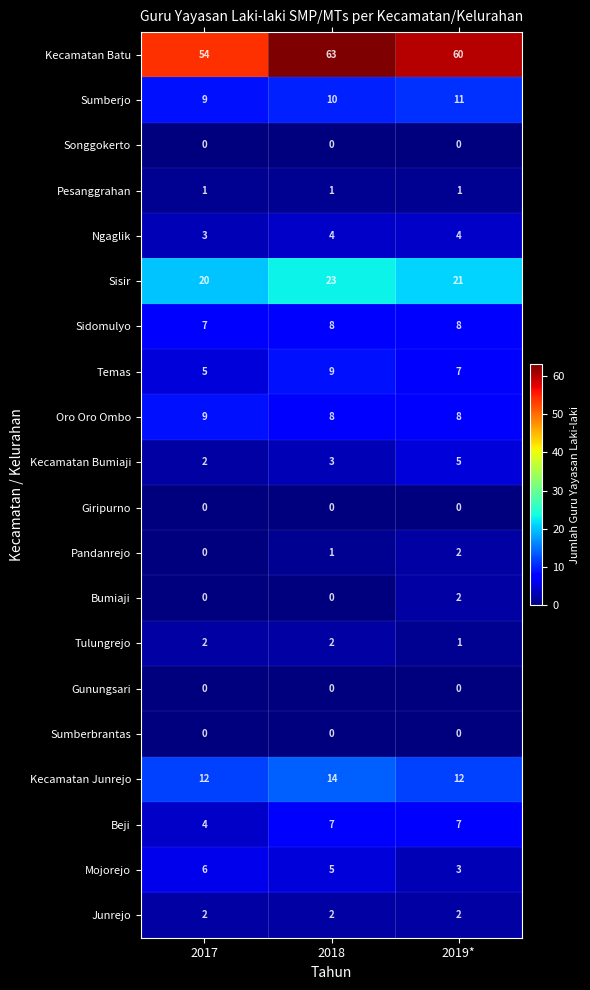

Which category has the lowest value in the Sidomulyo series?

2017